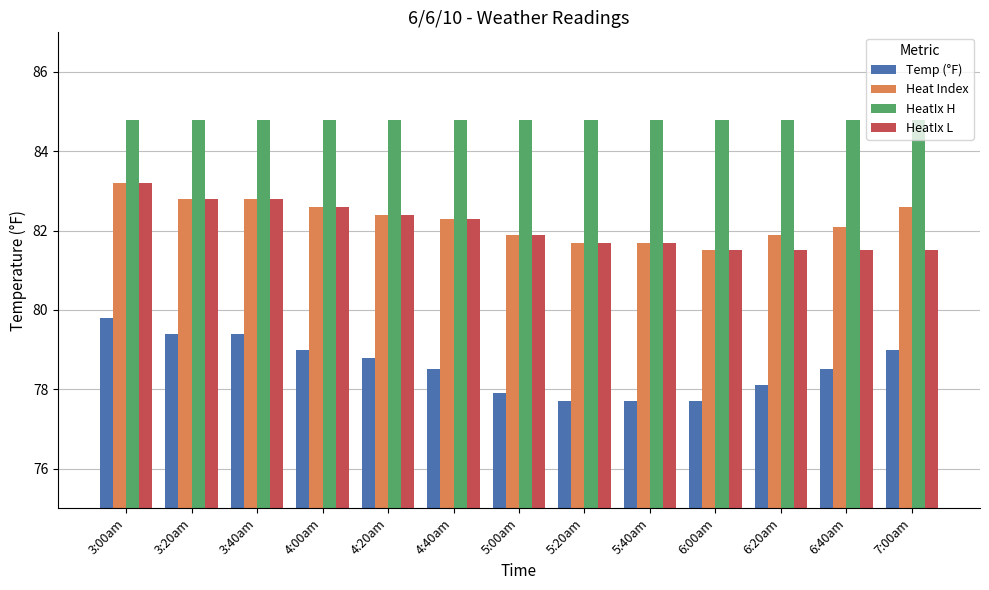

Reading left to right, list all the values displayed in this chart.

Temp (°F): 3:00am=79.8	3:20am=79.4	3:40am=79.4	4:00am=79.0	4:20am=78.8	4:40am=78.5	5:00am=77.9	5:20am=77.7	5:40am=77.7	6:00am=77.7	6:20am=78.1	6:40am=78.5	7:00am=79.0
Heat Index: 3:00am=83.2	3:20am=82.8	3:40am=82.8	4:00am=82.6	4:20am=82.4	4:40am=82.3	5:00am=81.9	5:20am=81.7	5:40am=81.7	6:00am=81.5	6:20am=81.9	6:40am=82.1	7:00am=82.6
HeatIx H: 3:00am=84.8	3:20am=84.8	3:40am=84.8	4:00am=84.8	4:20am=84.8	4:40am=84.8	5:00am=84.8	5:20am=84.8	5:40am=84.8	6:00am=84.8	6:20am=84.8	6:40am=84.8	7:00am=84.8
HeatIx L: 3:00am=83.2	3:20am=82.8	3:40am=82.8	4:00am=82.6	4:20am=82.4	4:40am=82.3	5:00am=81.9	5:20am=81.7	5:40am=81.7	6:00am=81.5	6:20am=81.5	6:40am=81.5	7:00am=81.5